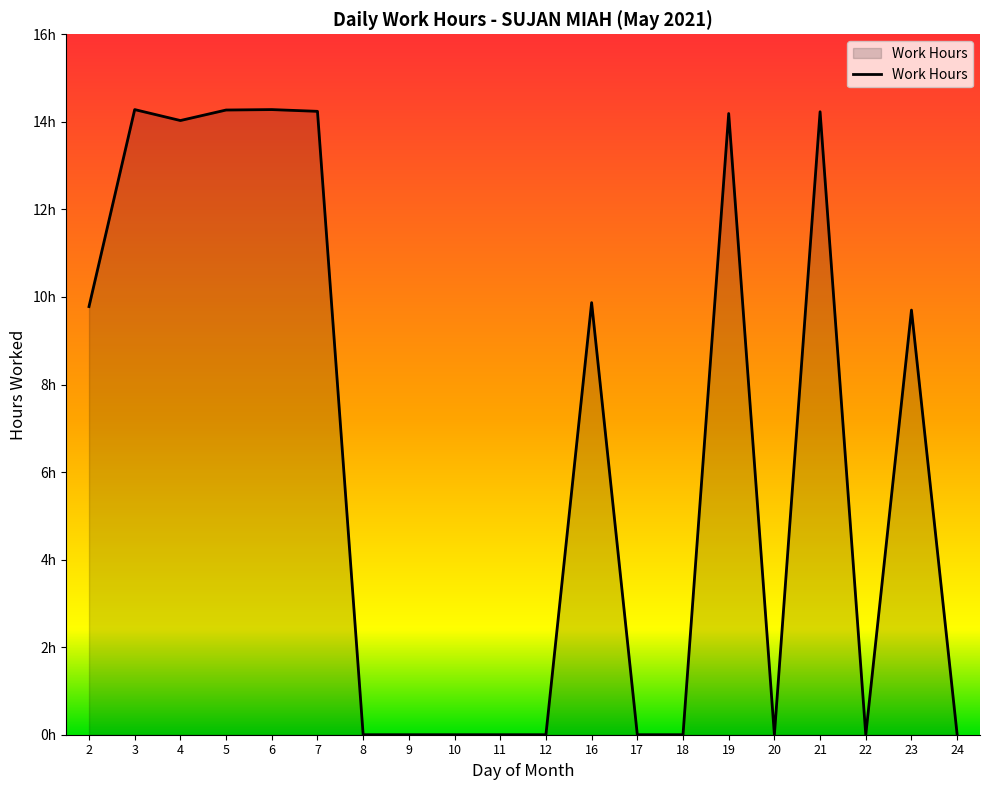

How many interior local peaks (higher than both neighbors) does the data have?

6